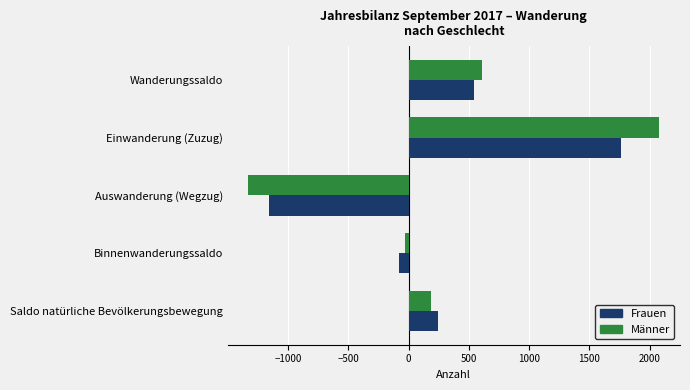

How many values in Frauen are below zero?

2